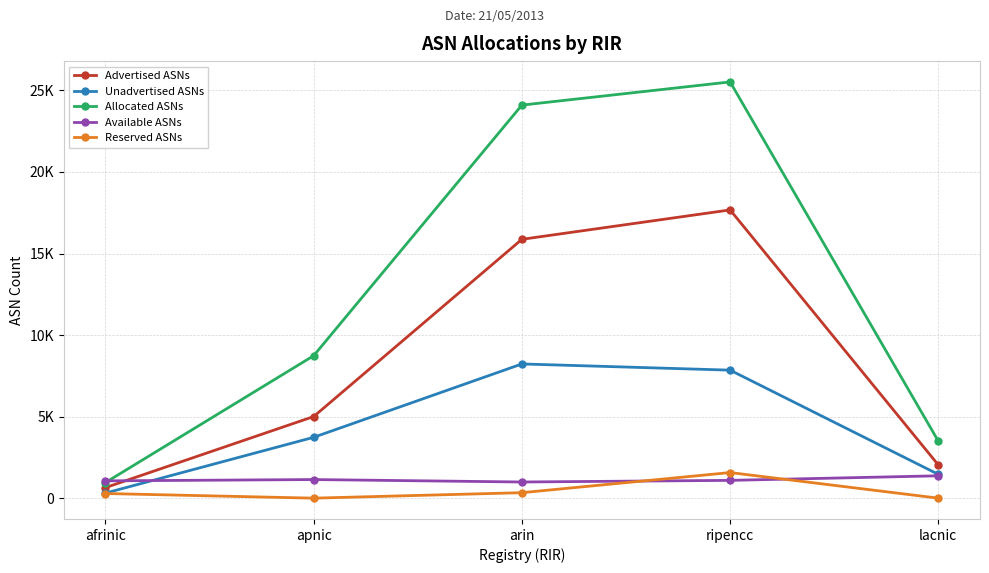

What position from the left is lacnic?

5